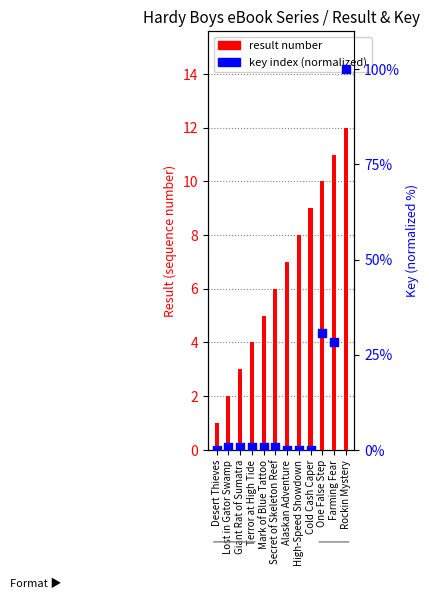

What is the total value across all series at Mark of Blue Tattoo?

5.8